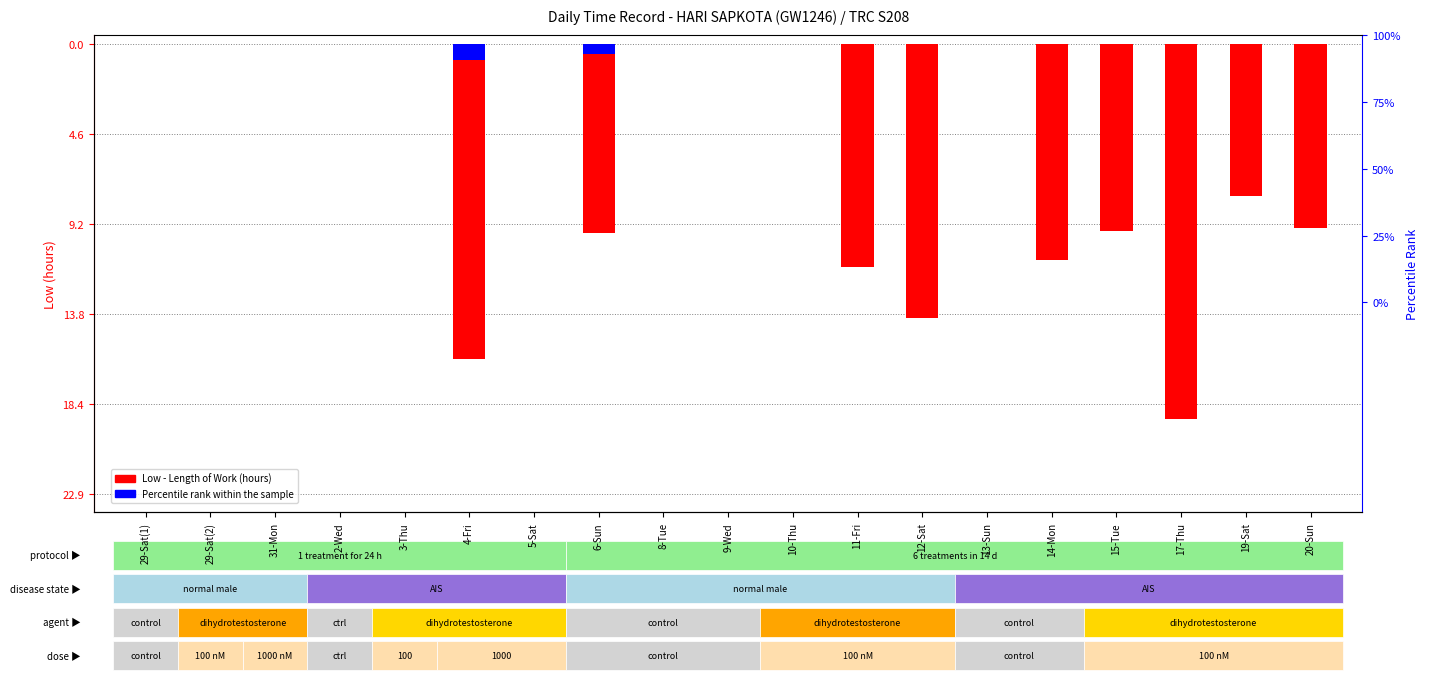

Rank the series at 19-Sat from lowest to highest value.

Low - Length of Work, Percentile rank within the sample